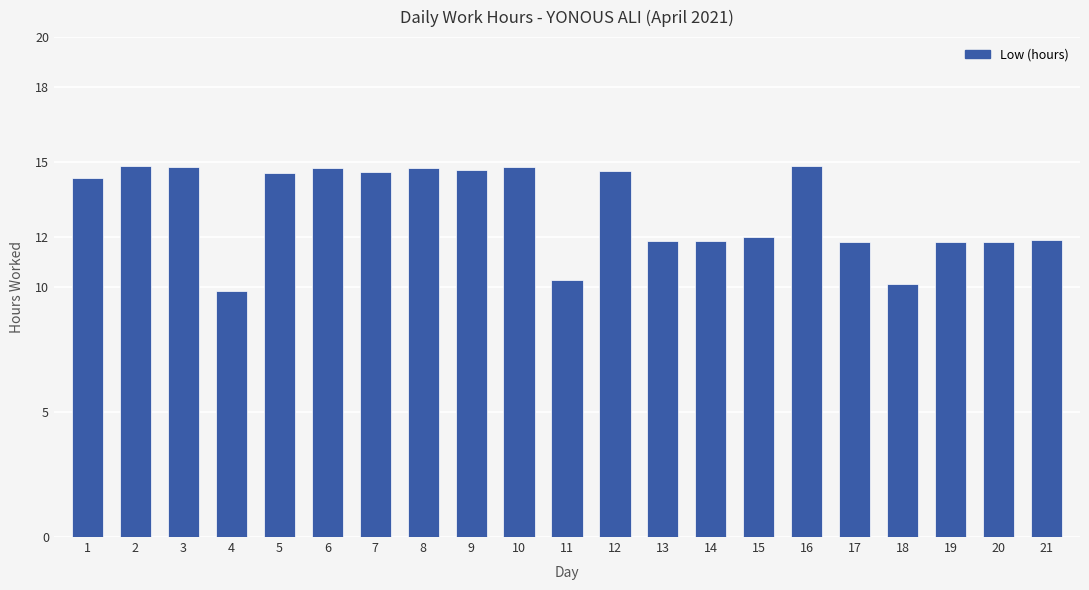

How many distinct data groups are displayed?

1